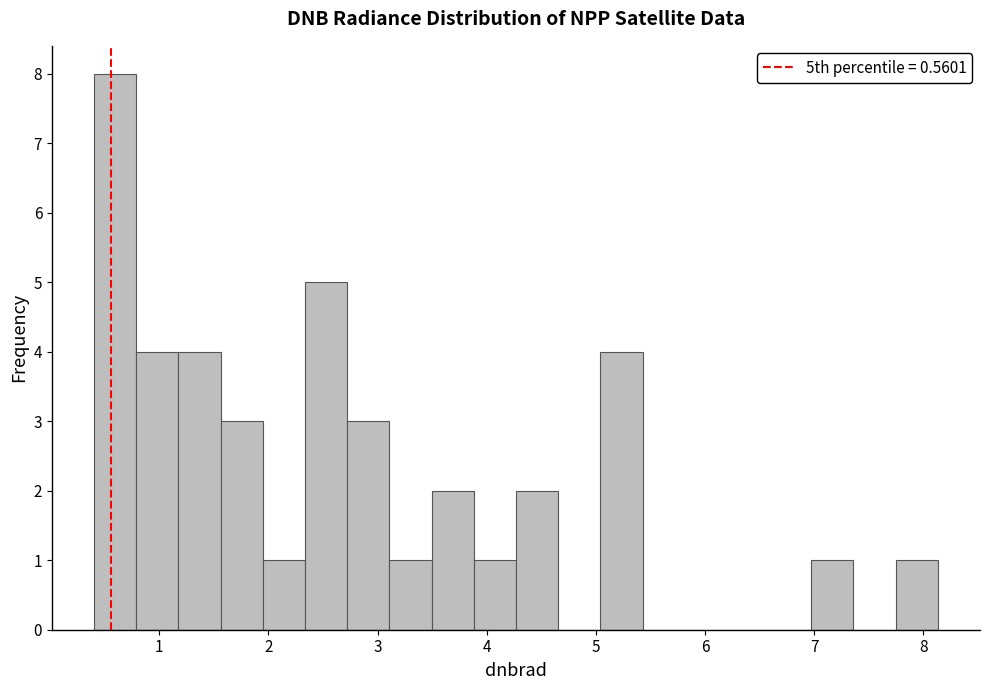

Read against the x-axis, roughly where is the centre of the tallest bar?

0.6